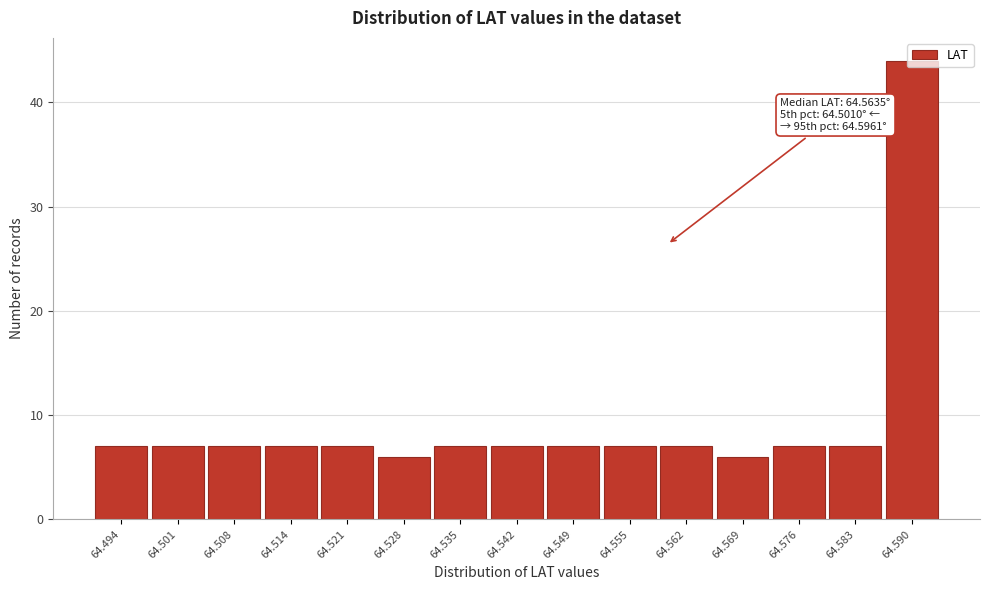

What is the value of the 13th bar from the left?

7